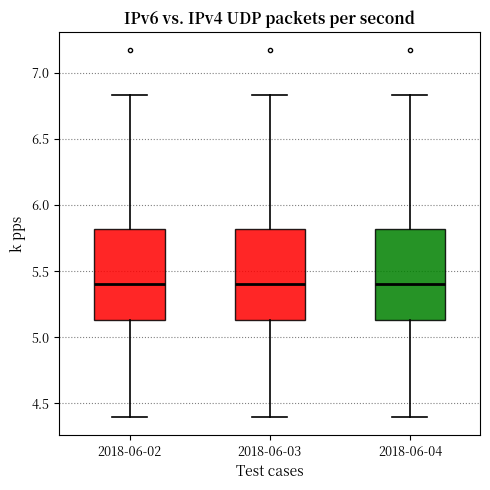

Reading left to right, transcribe this box plot: for each box, give where its median line is, the range the box spans, and where its two whiskers end, as read against the y-axis. The values are not printed on the chart, so give them approximately, as read against the axis.

2018-06-02: median 5.40, box 5.15 to 5.80, whiskers 4.40 to 6.85
2018-06-03: median 5.40, box 5.15 to 5.80, whiskers 4.40 to 6.85
2018-06-04: median 5.40, box 5.15 to 5.80, whiskers 4.40 to 6.85